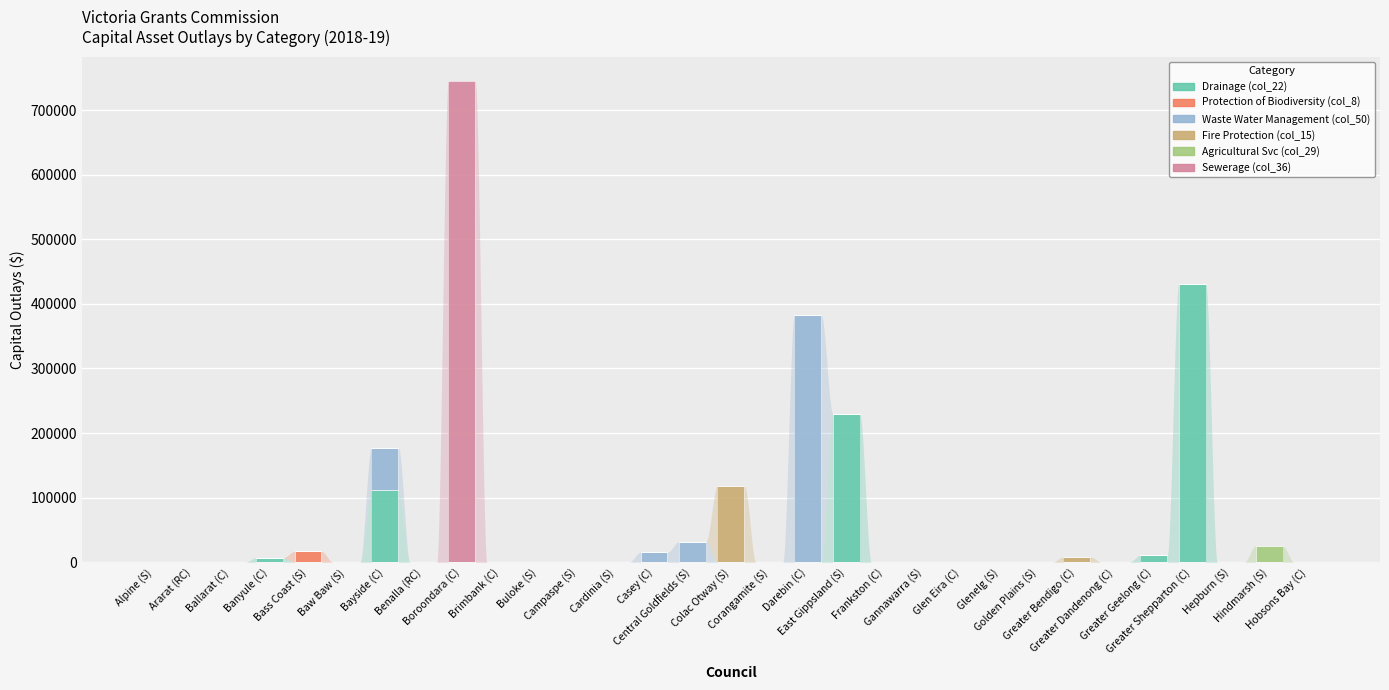

What is the maximum value for Drainage (col_22)?

431000.0